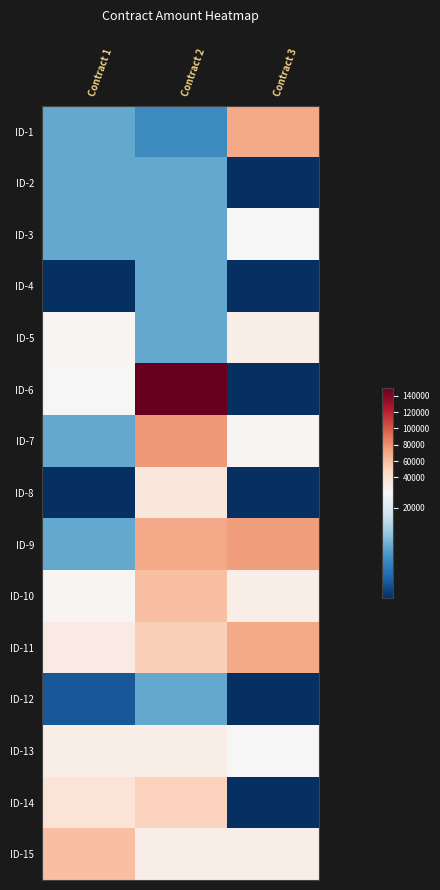

Reading right to left, list all the values displayed in this chart.

ID-1: Contract 3=69600	Contract 2=16500	Contract 1=17400
ID-2: Contract 3=13920	Contract 2=17400	Contract 1=17400
ID-3: Contract 3=21000	Contract 2=17400	Contract 1=17400
ID-4: Contract 3=13920	Contract 2=17400	Contract 1=13920
ID-5: Contract 3=30000	Contract 2=17400	Contract 1=24000
ID-6: Contract 3=13920	Contract 2=150000	Contract 1=21000
ID-7: Contract 3=24000	Contract 2=76560	Contract 1=17400
ID-8: Contract 3=13920	Contract 2=36000	Contract 1=13920
ID-9: Contract 3=75000	Contract 2=69600	Contract 1=17400
ID-10: Contract 3=30000	Contract 2=60000	Contract 1=24000
ID-11: Contract 3=69600	Contract 2=52200	Contract 1=31500
ID-12: Contract 3=13920	Contract 2=17400	Contract 1=15000
ID-13: Contract 3=21000	Contract 2=30000	Contract 1=30000
ID-14: Contract 3=13920	Contract 2=51000	Contract 1=39000
ID-15: Contract 3=30000	Contract 2=30000	Contract 1=60000